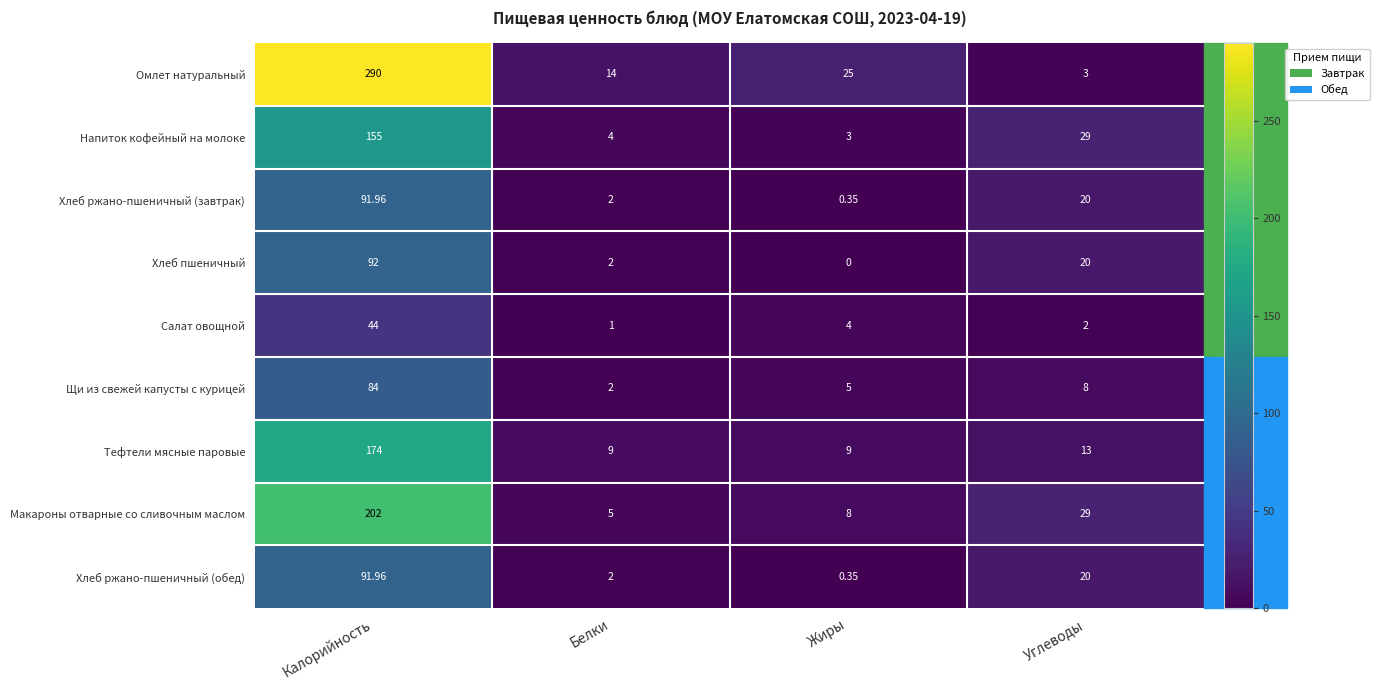

At which label is Напиток кофейный на молоке closest to 79?

Углеводы